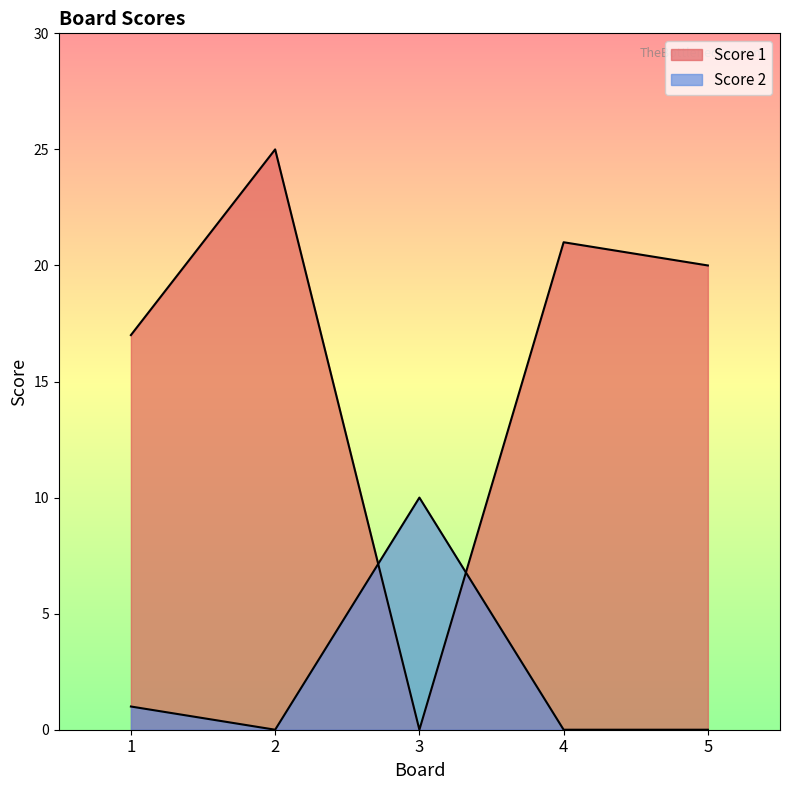

At which category does Score 1 reach its first local peak?

2